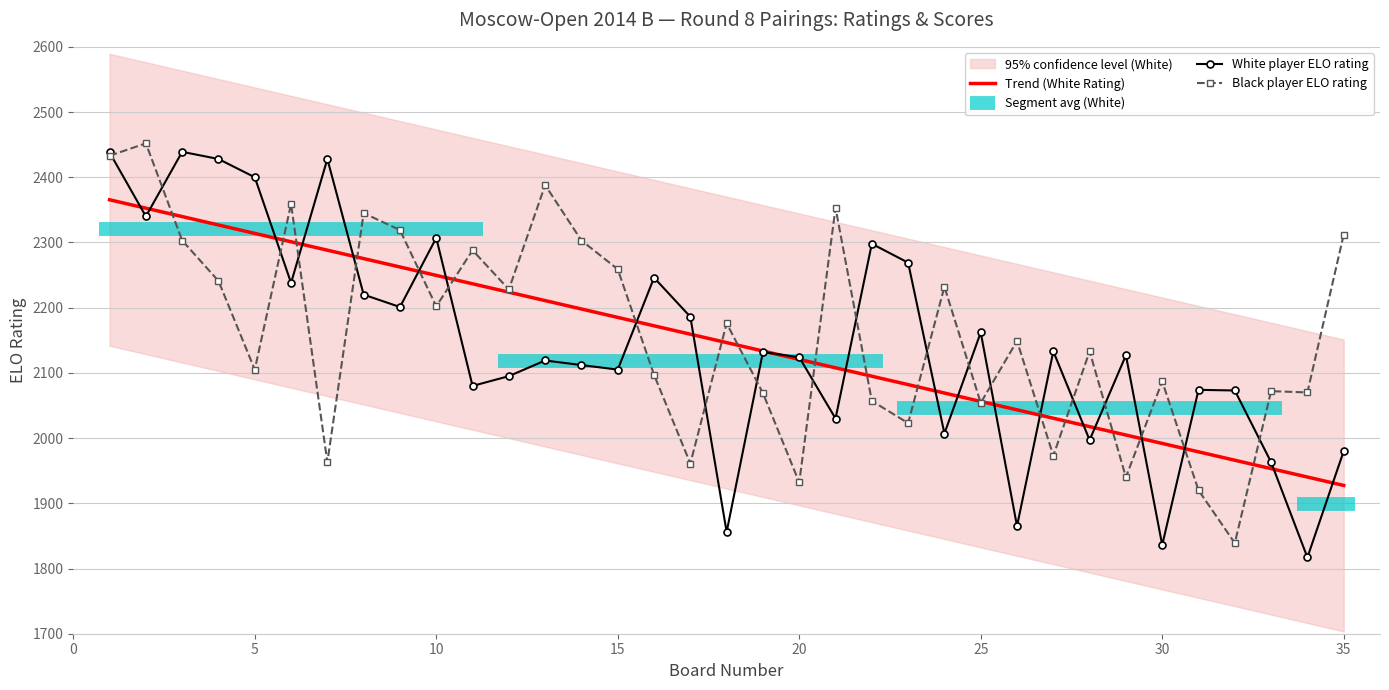

Does the chart have visible grid lines?

Yes